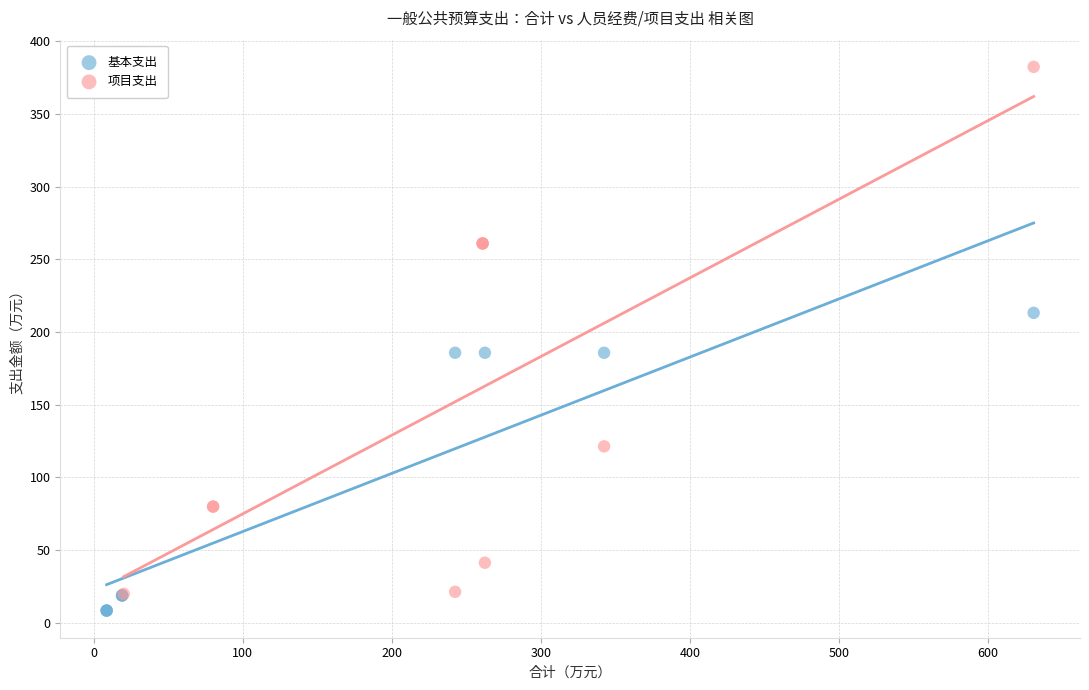

Which series reaches the maximum Y coordinate?

项目支出